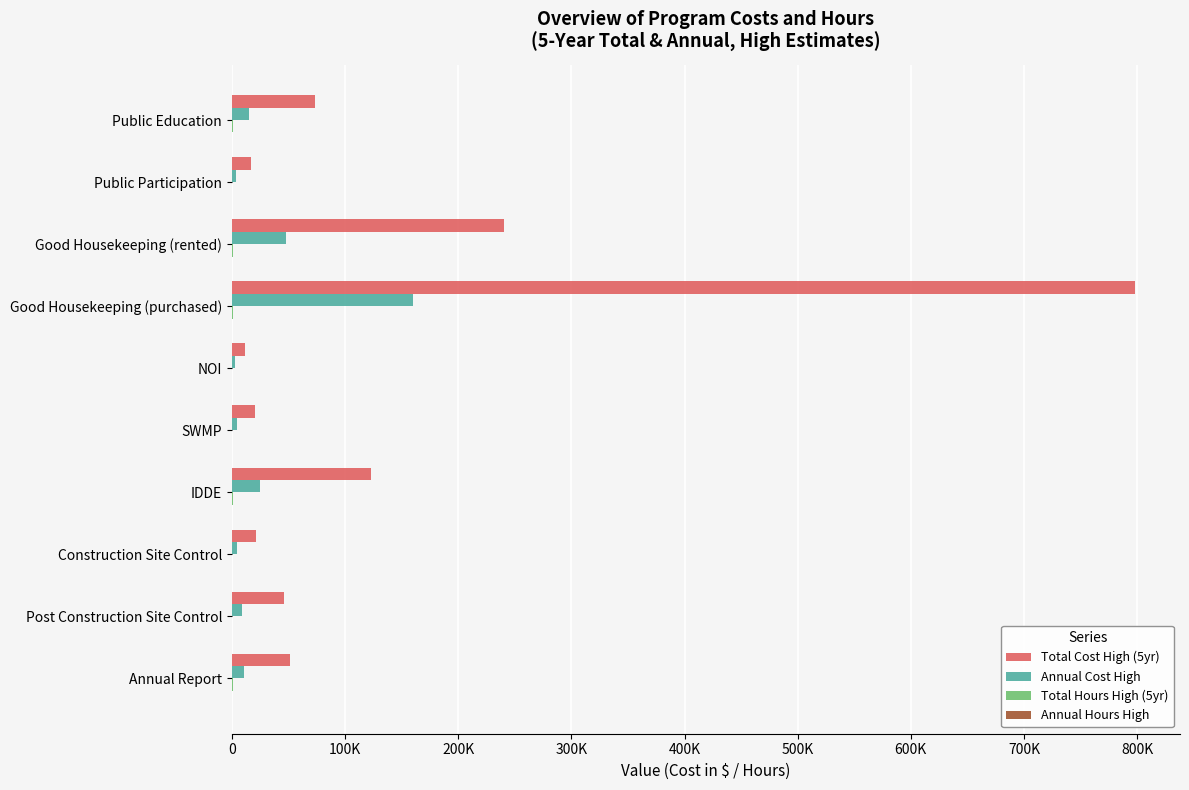

What is the value of the Annual Cost High bar at the 8th from the left?

4320.0